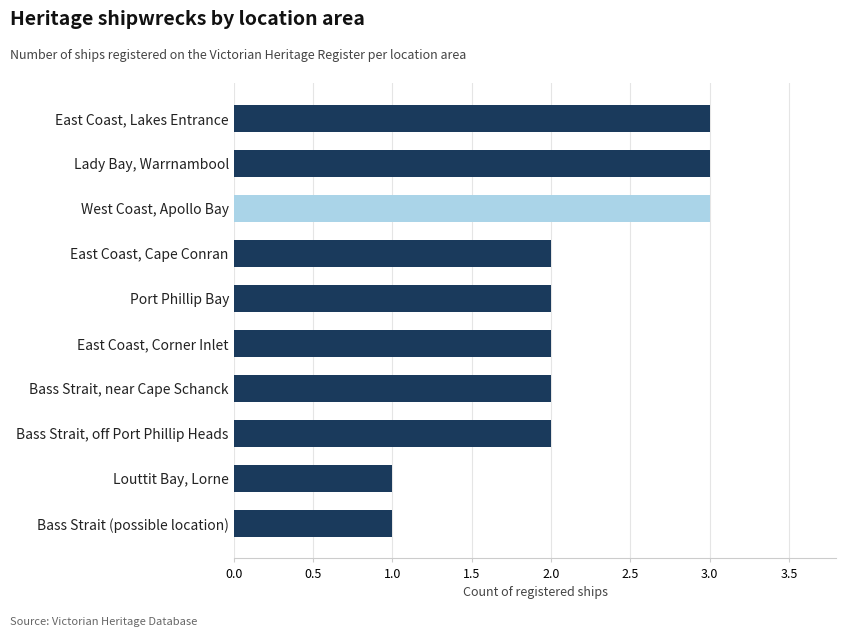

What is the sum of all values?

21